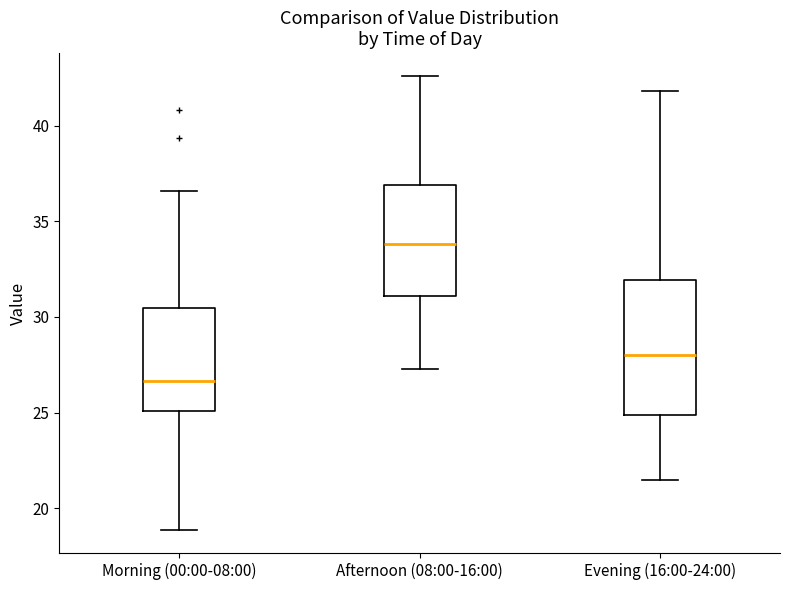

Reading left to right, transcribe this box plot: for each box, give where its median line is, the range the box spans, and where its two whiskers end, as read against the y-axis. The values are not printed on the chart, so give them approximately, as read against the axis.

Morning (00:00-08:00): median 26.5, box 25.0 to 30.5, whiskers 19.0 to 36.5
Afternoon (08:00-16:00): median 34.0, box 31.0 to 37.0, whiskers 27.5 to 42.5
Evening (16:00-24:00): median 28.0, box 25.0 to 32.0, whiskers 21.5 to 42.0